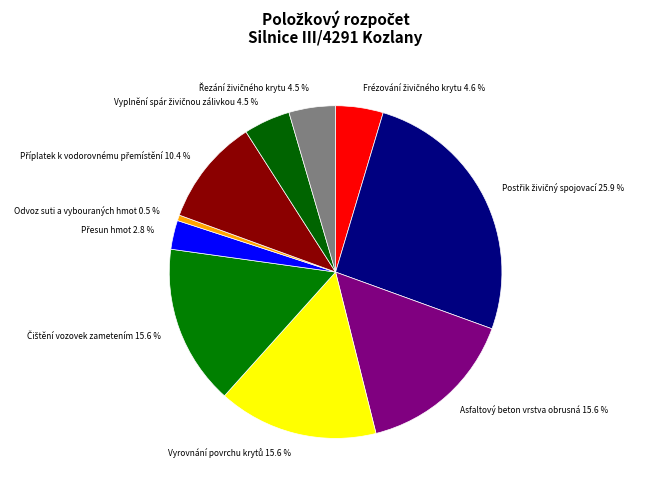

Count the number of slices in the pie.

10